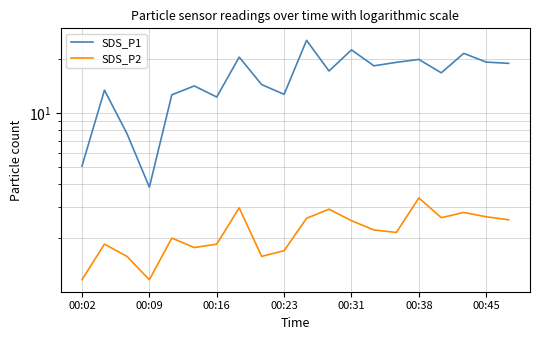

Is it true that SDS_P1 equals 9.2 at 00:38?

False